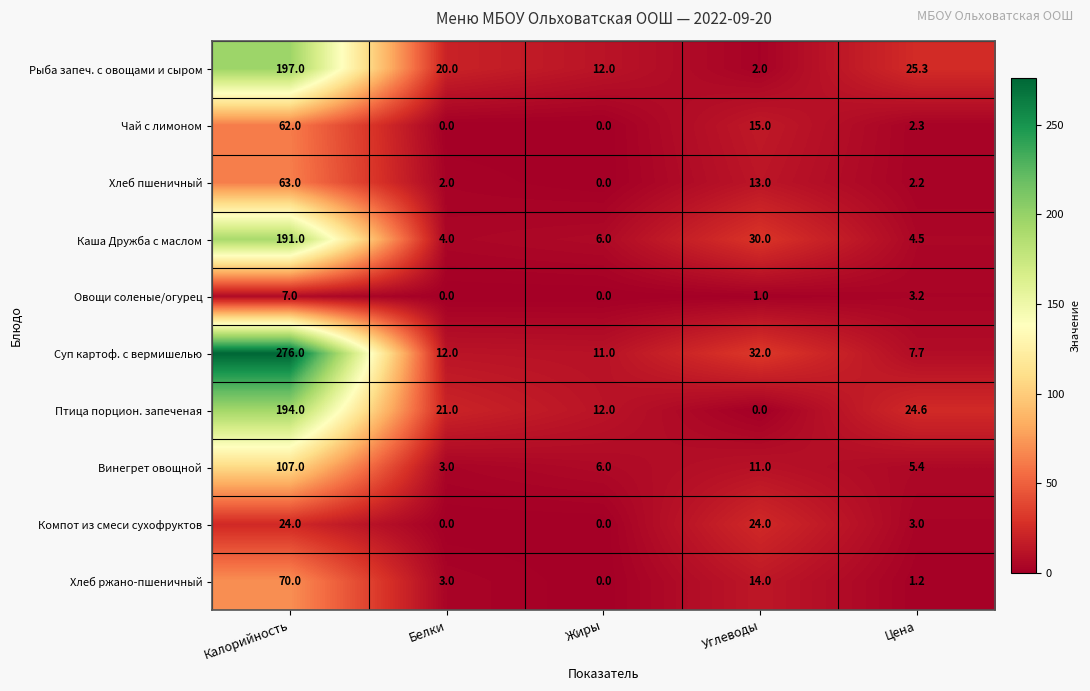

Which series has the largest total across all categories?

Суп картоф. с вермишелью